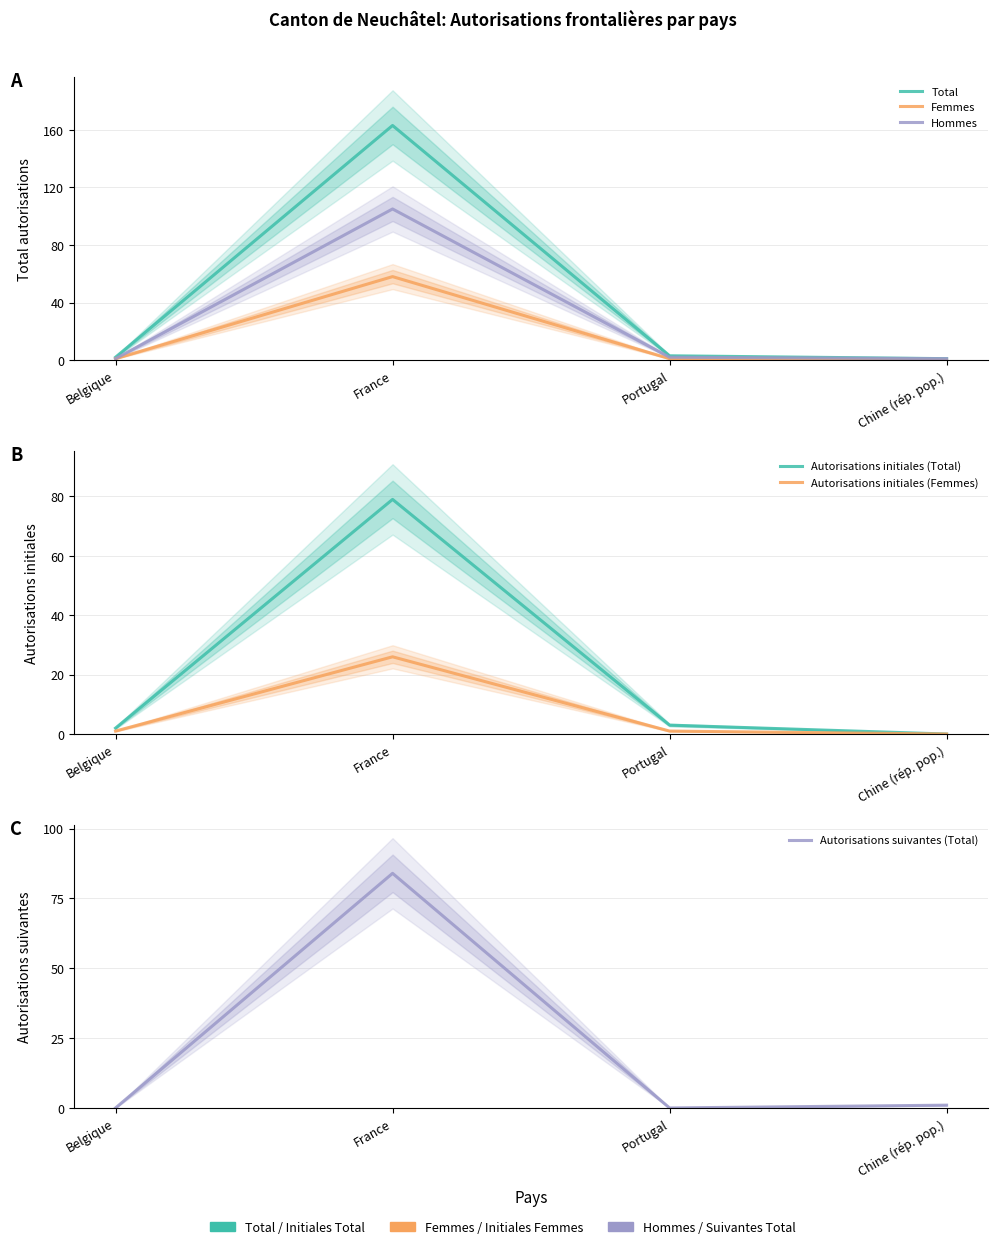

What is the difference between the maximum and minimum values in the Autorisations initiales (Total) series?

79